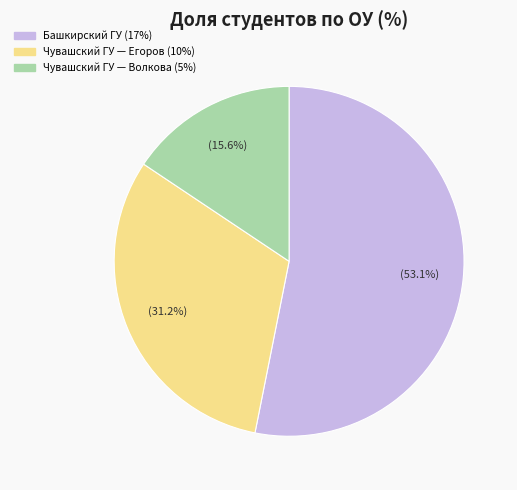

Count the number of slices in the pie.

3